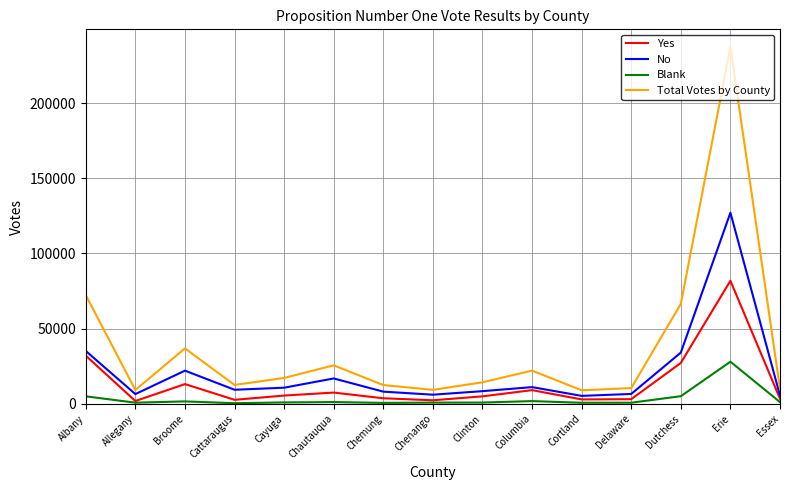

Which series has the widest spread of values?

Total Votes by County